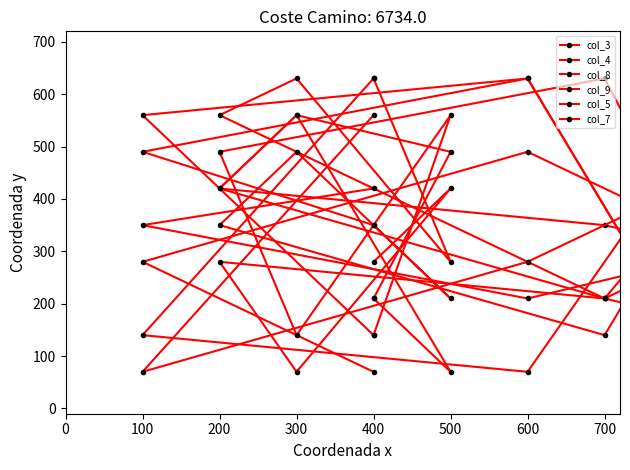

What is the maximum value for col_4?

630